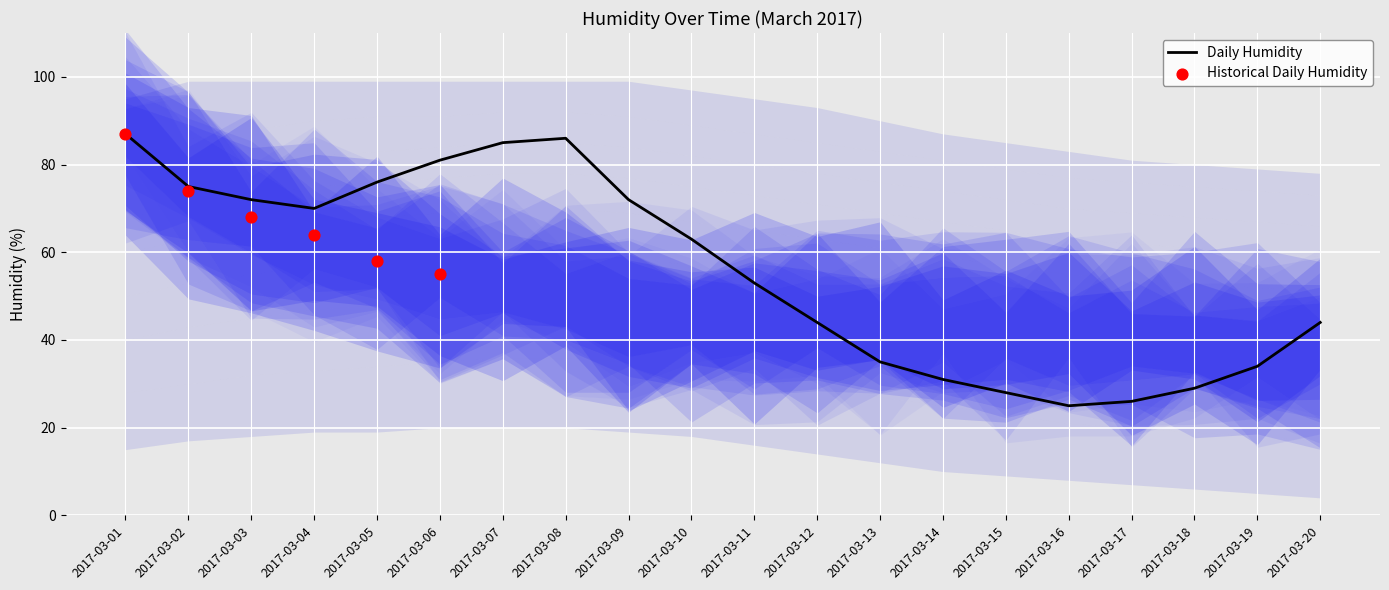

Which has a higher value, 2017-03-20 or 2017-03-05?

2017-03-05